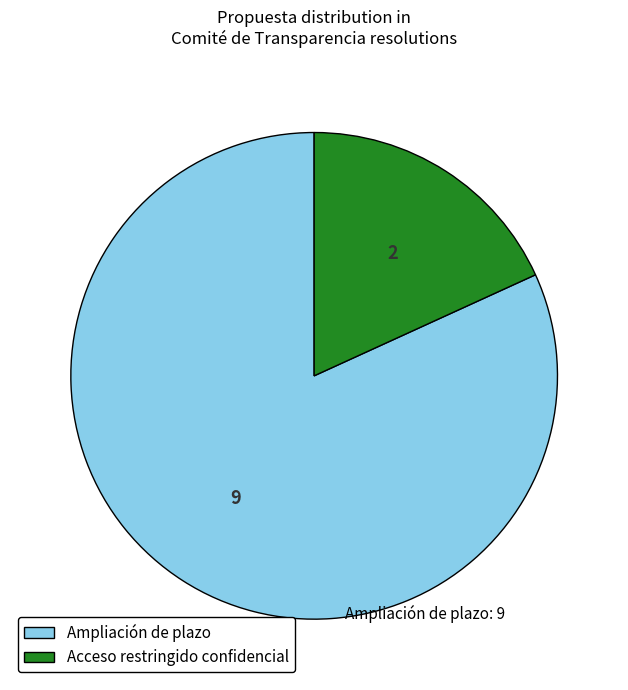

Which category has the biggest portion of the pie?

Ampliación de plazo